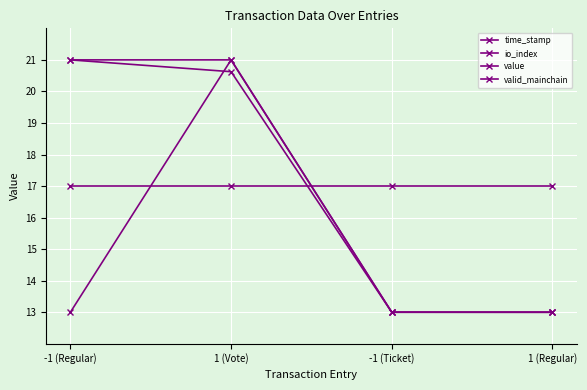

How many data points in value are less than 21?

2